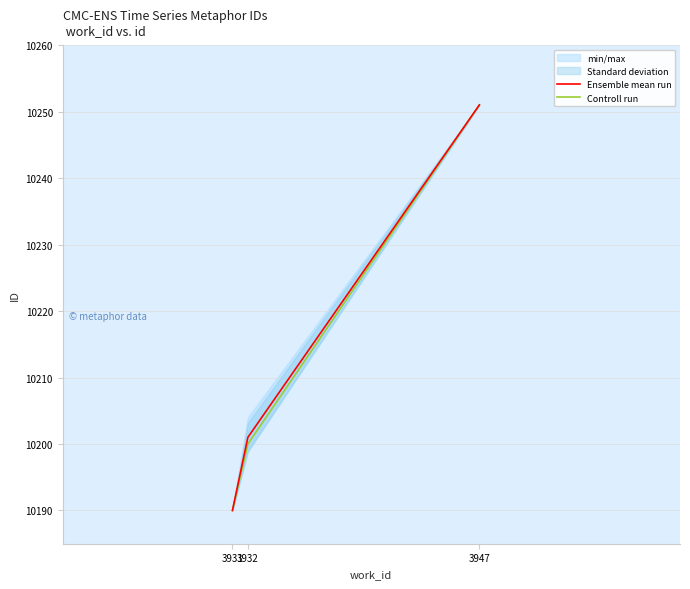

What is the greatest value displayed?

10251